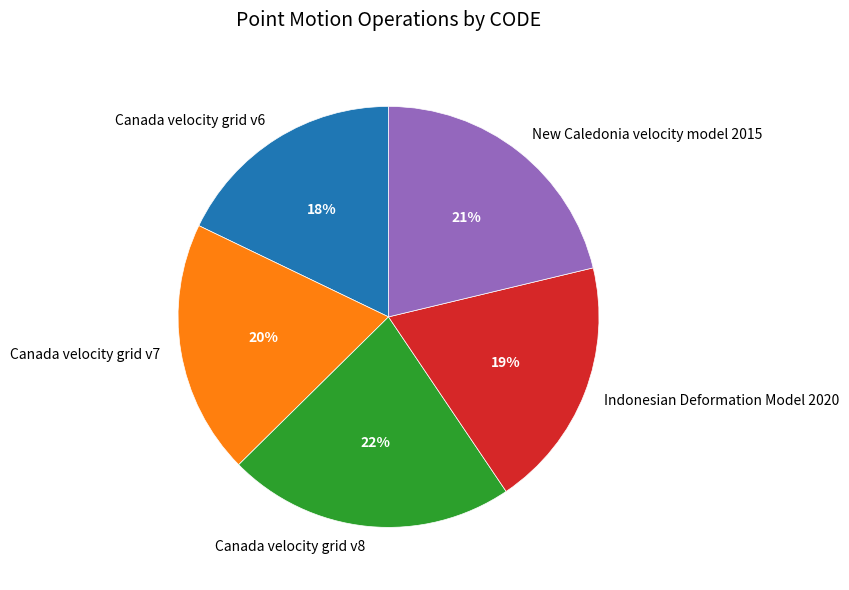

Is Indonesian Deformation Model 2020 the majority of the pie?

No